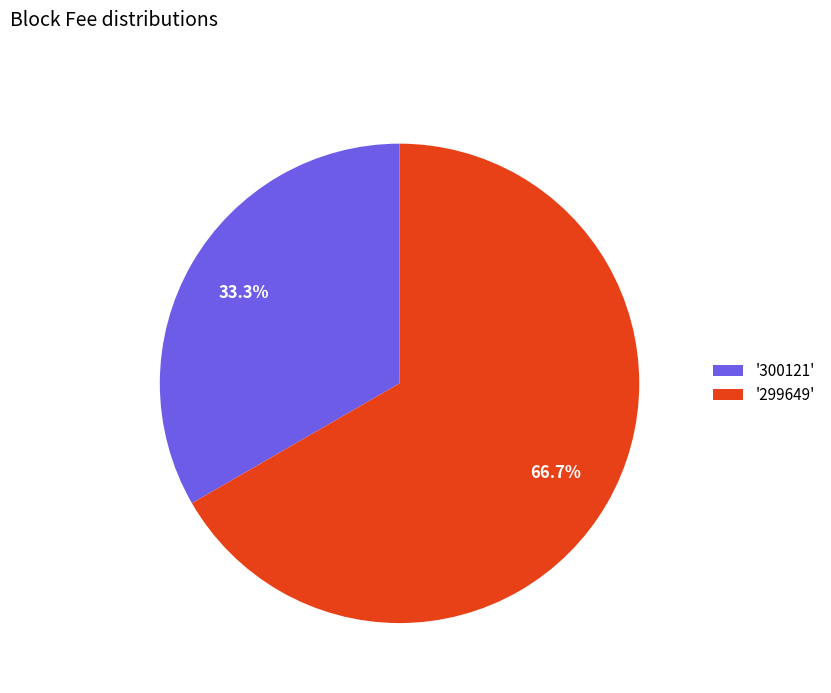

Which slice represents more than half of the pie?

'299649'